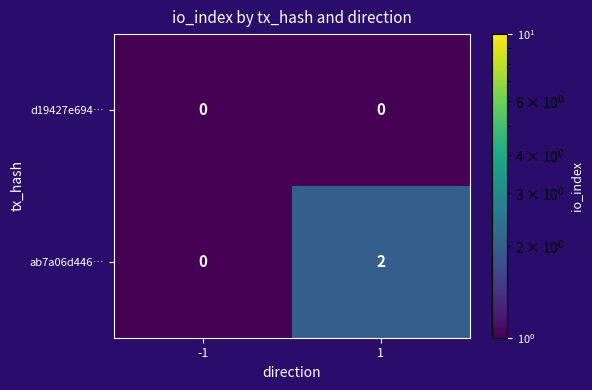

Is the value of d19427e694… at 1 greater than the value of ab7a06d446… at 1?

No